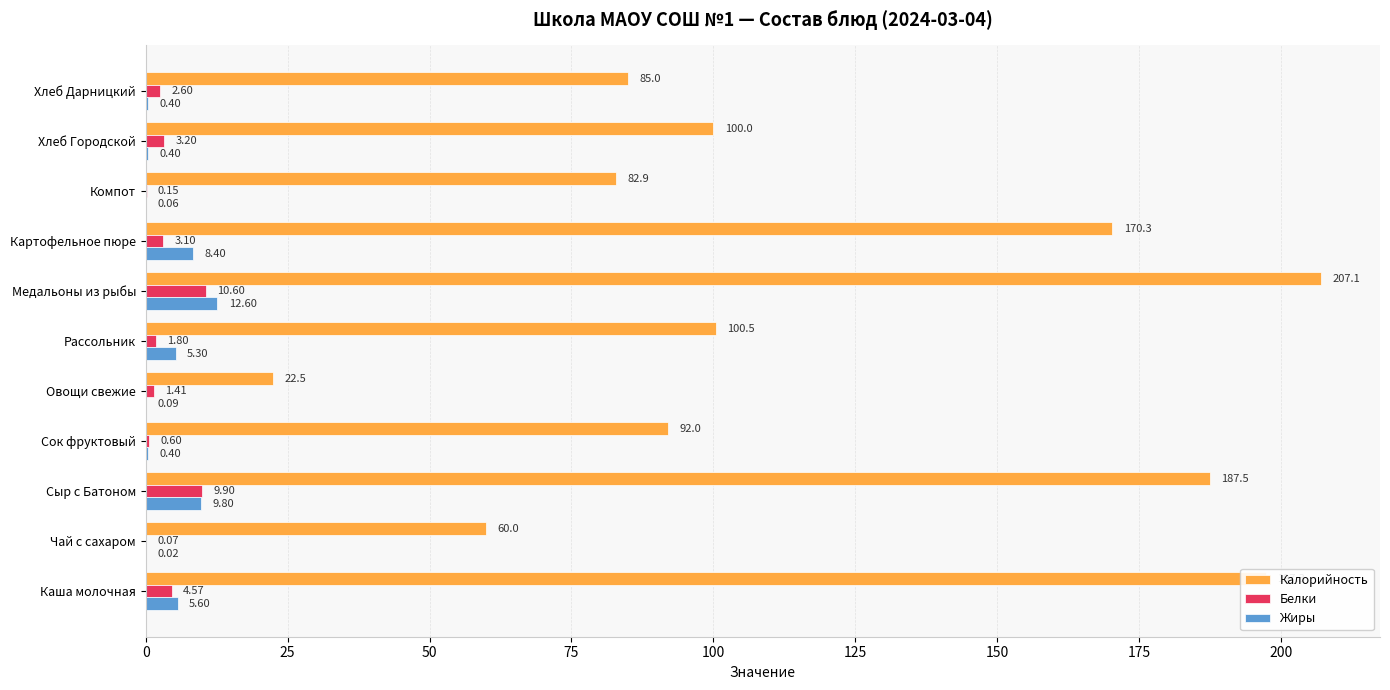

Which series has the largest range (max minus min)?

Калорийность